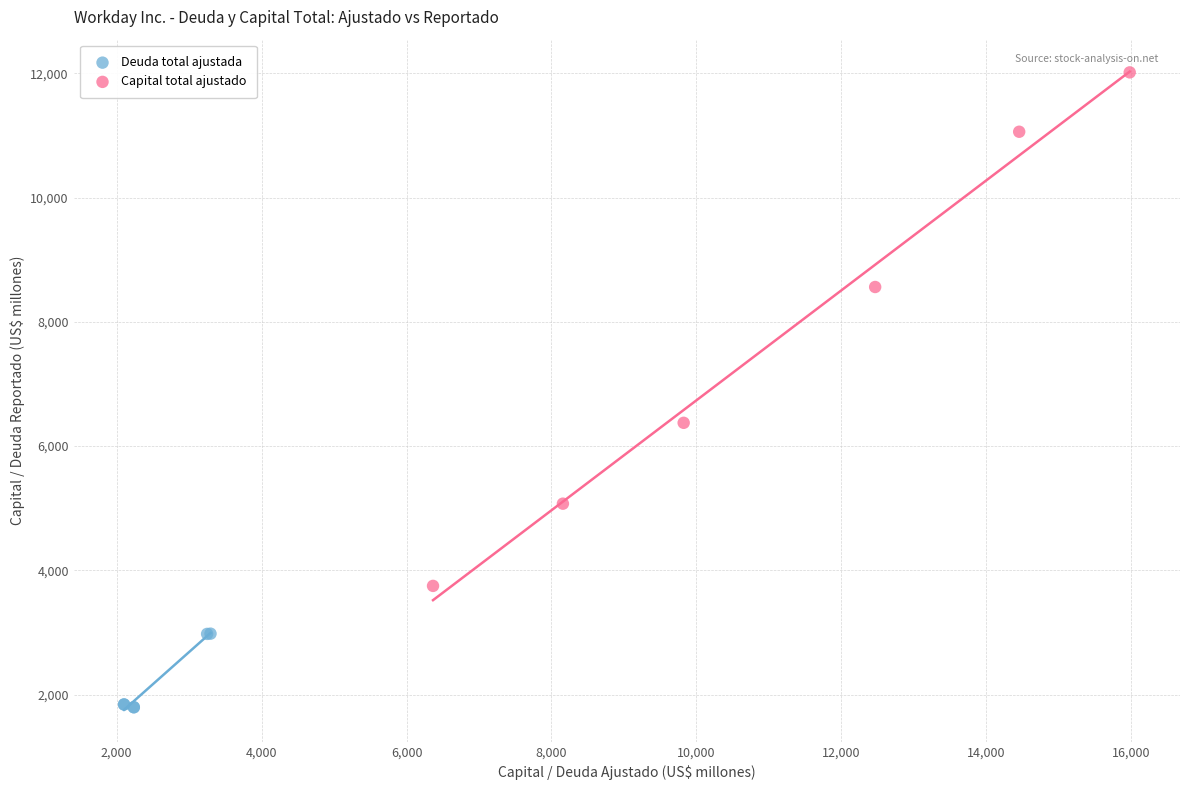

Which series contains the highest Y value?

Capital total ajustado